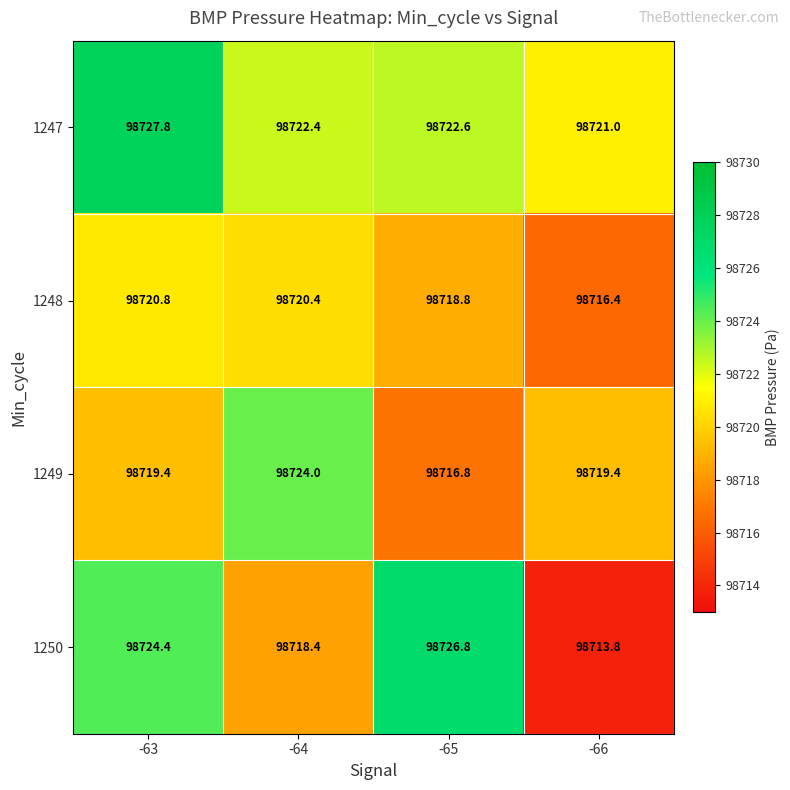

What is the difference between the maximum and minimum values in the 1247 series?

6.8